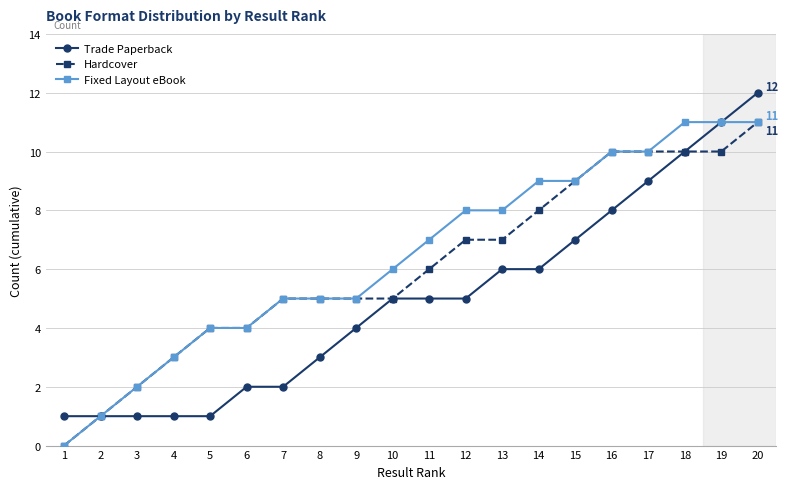

How many lines are shown in the chart?

3